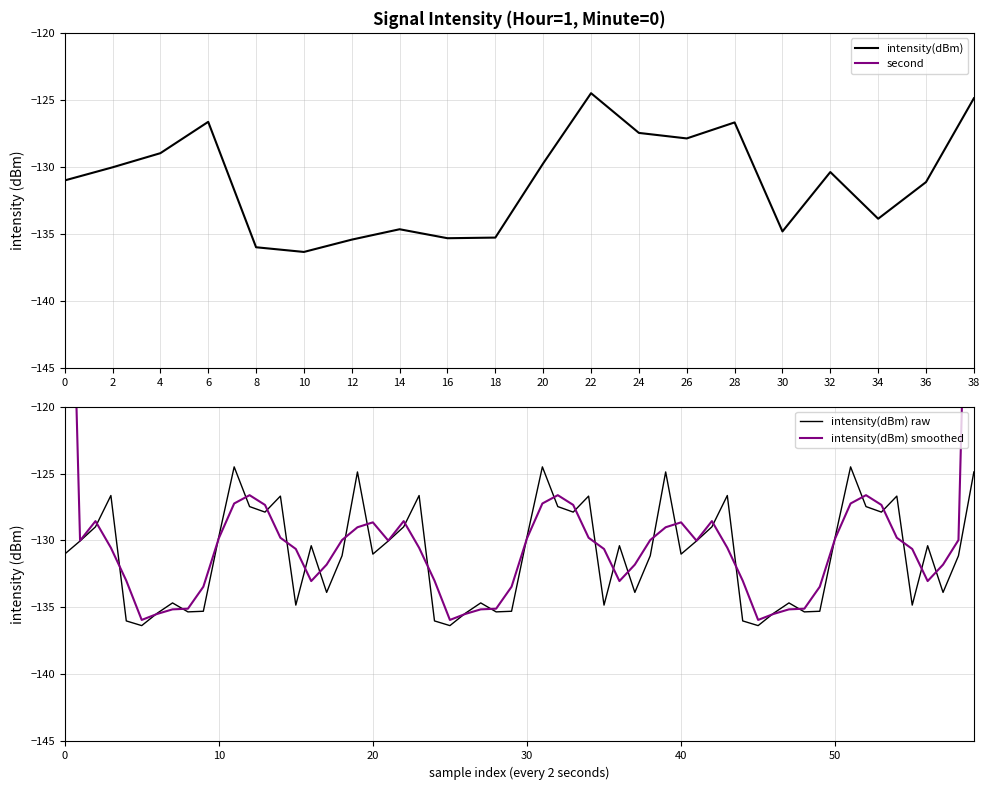

True or false: intensity(dBm) and second intersect in this chart.

False